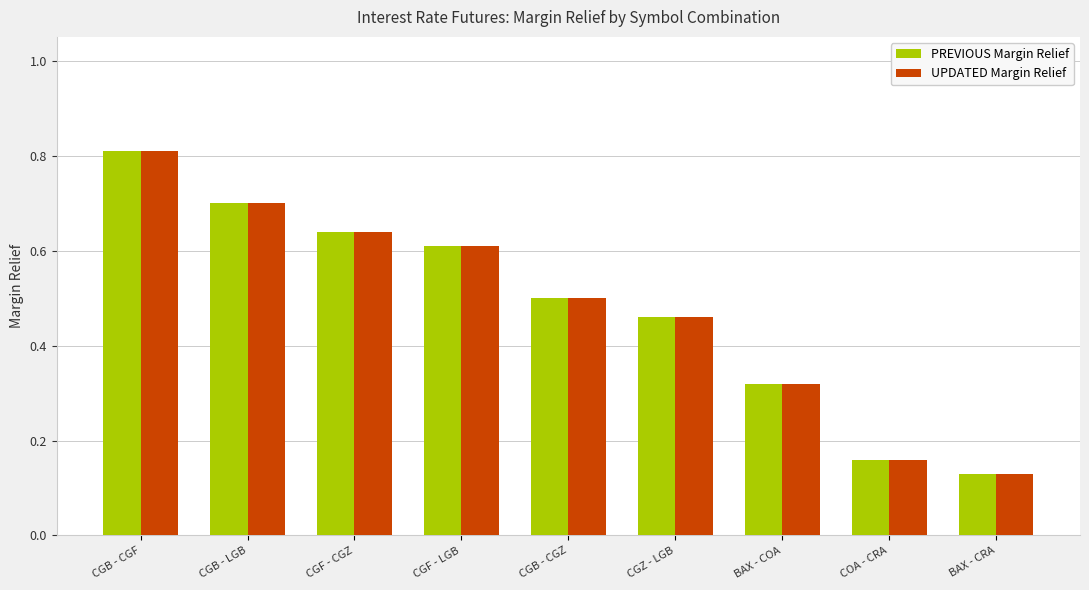

Is it true that UPDATED Margin Relief equals 0.8 at CGB - CGF?

True